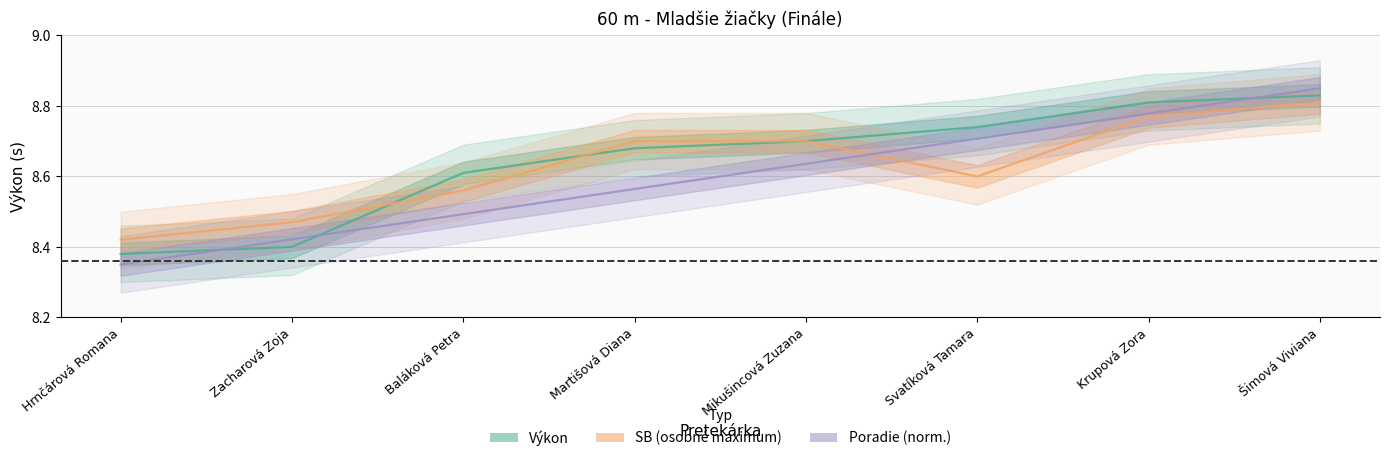

Rank the series by their maximum value, from highest to lowest.

Poradie (norm.), Výkon, SB